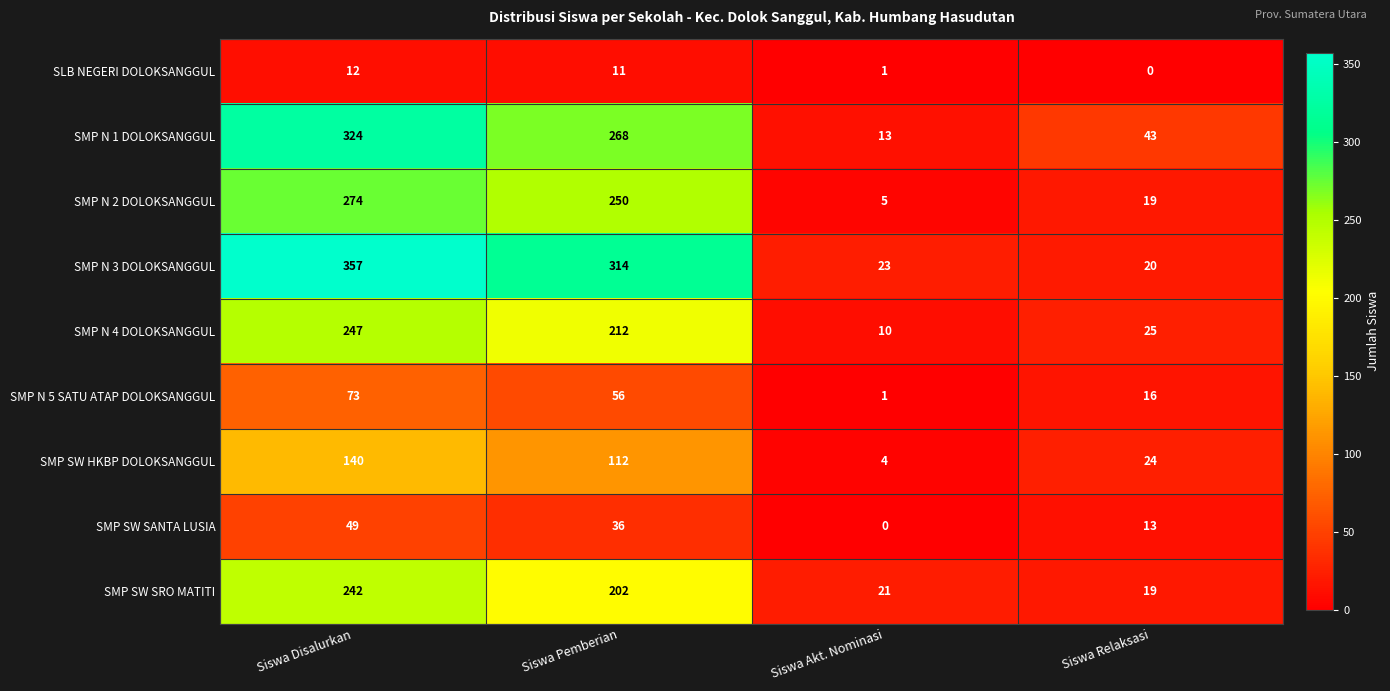

What is the difference between the maximum and minimum values in the SMP N 2 DOLOKSANGGUL series?

269